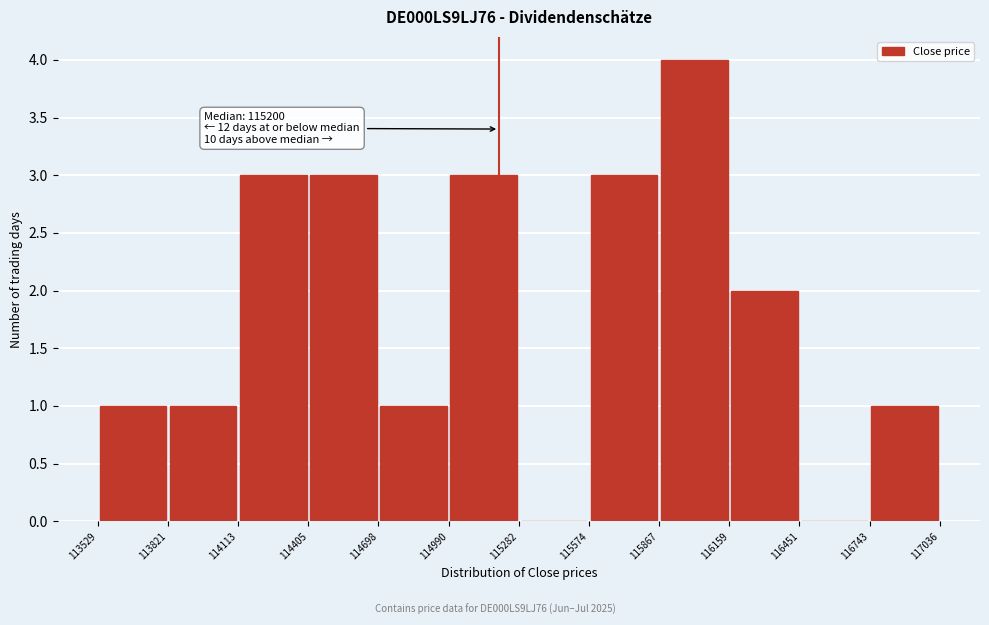

Over which range of the x-axis is the bar tallest?

115867 to 116159